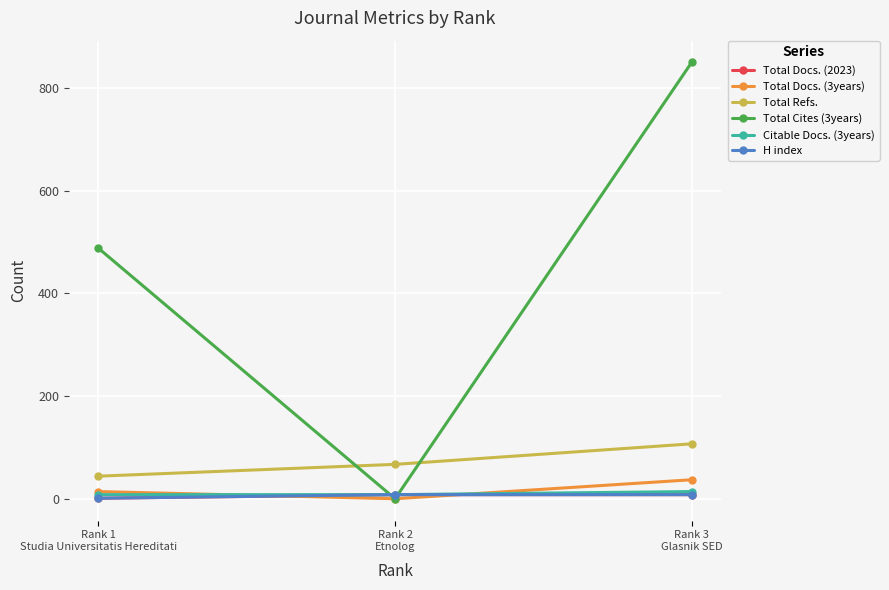

The value of Total Cites (3years) at Rank 2
Etnolog is 0. True or false?

True